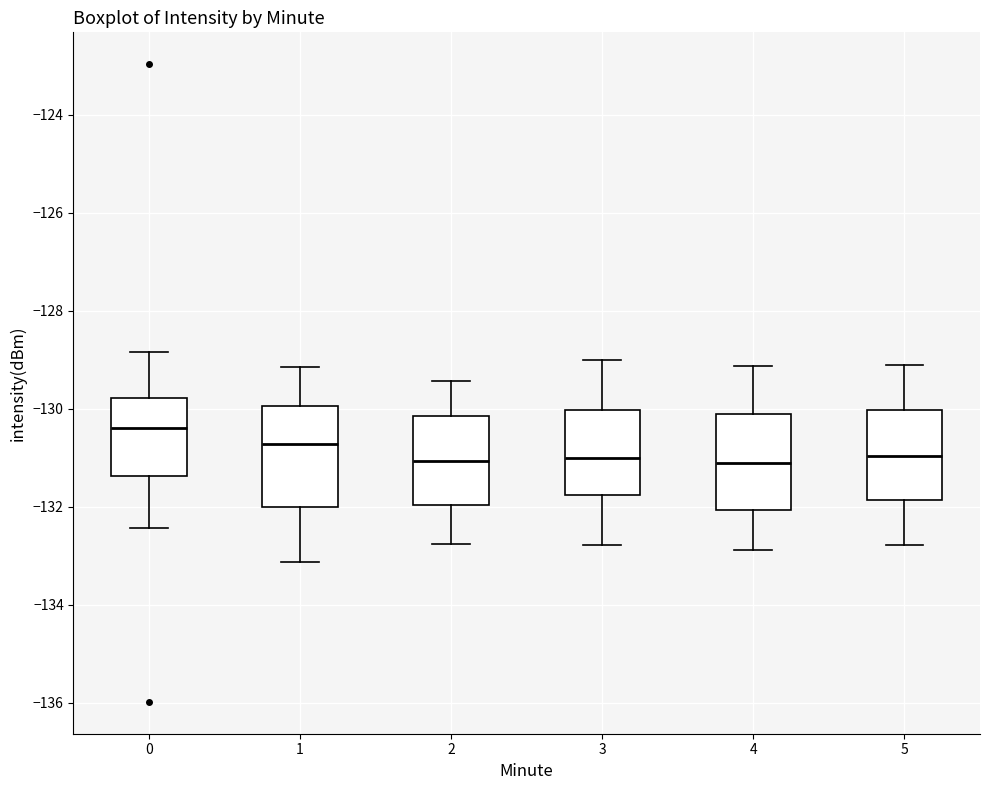

Which box has the highest median line?

0